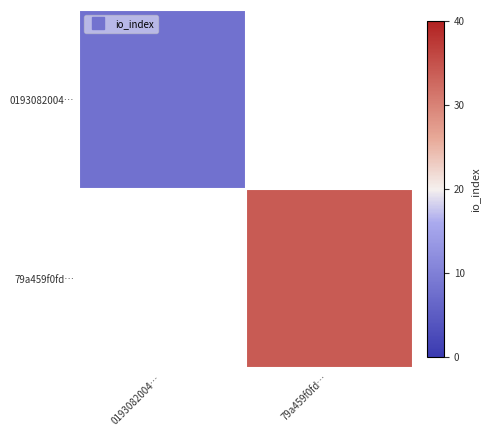

True or false: 0193082004… has a value of 8.0 at 0193082004….

True